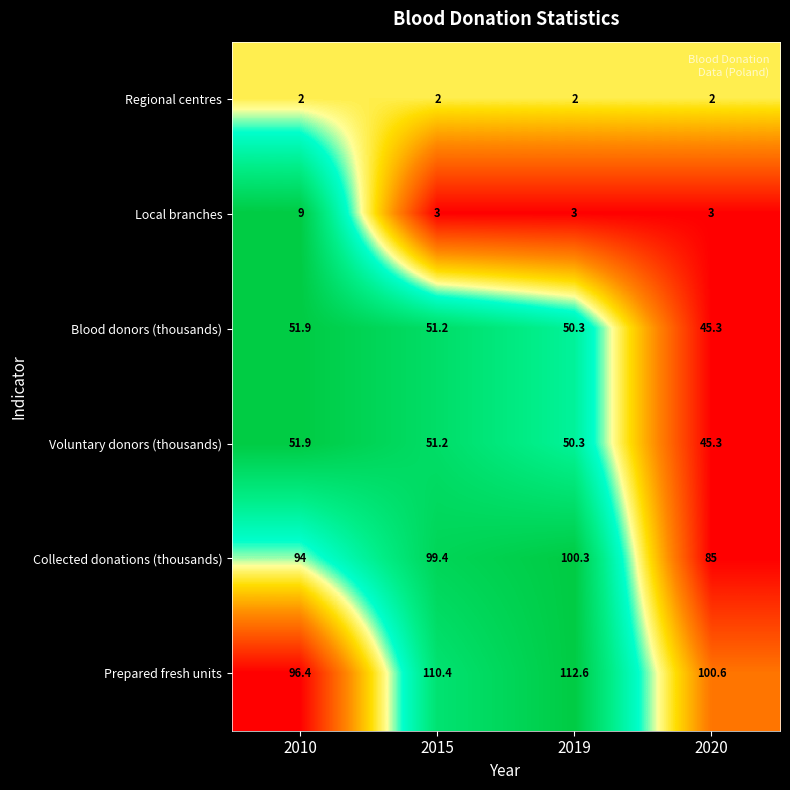

At how many categories does at least one series exceed 22?

4